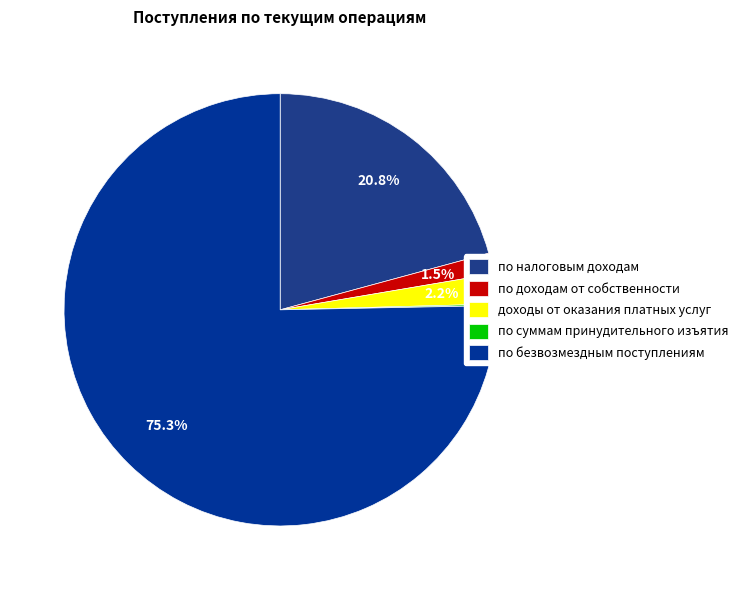

Combined, what portion of the pie is доходы от оказания платных услуг and по безвозмездным поступлениям?

77.6%